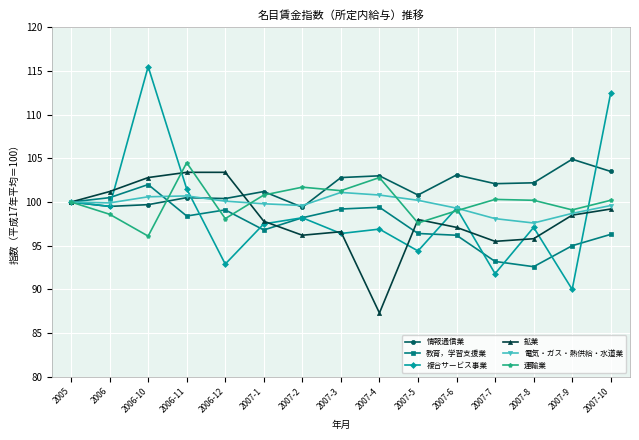

What is the lowest value of the 教育，学習支援業 series?

92.6